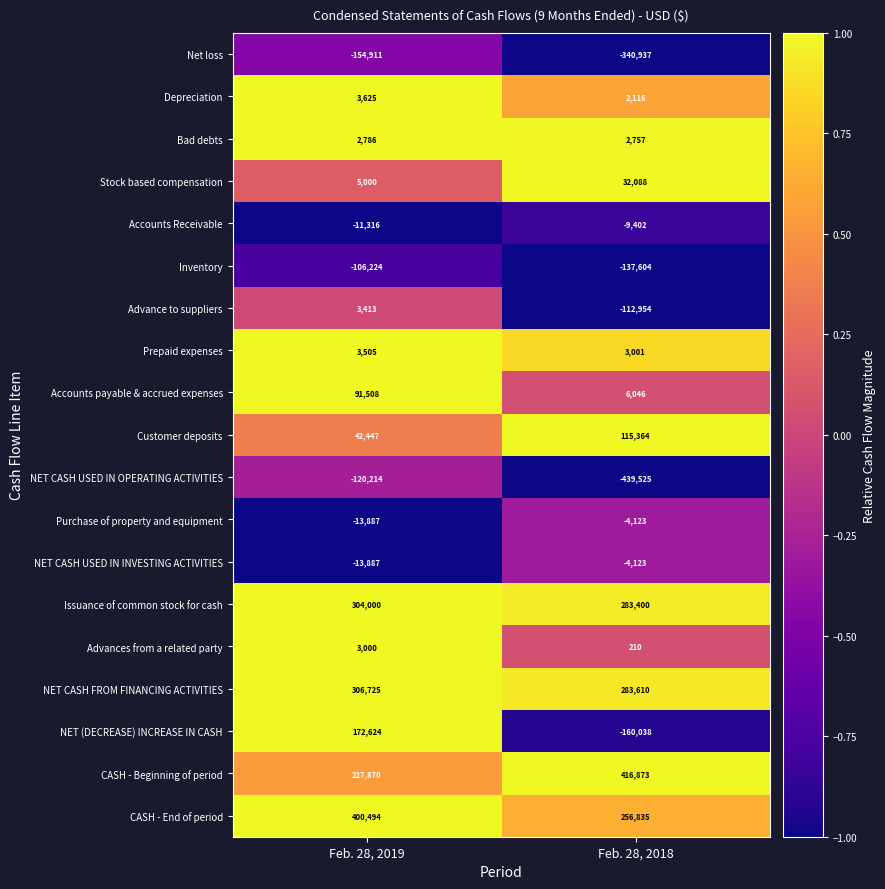

The value of Issuance of common stock for cash at Feb. 28, 2018 is 499587. True or false?

False